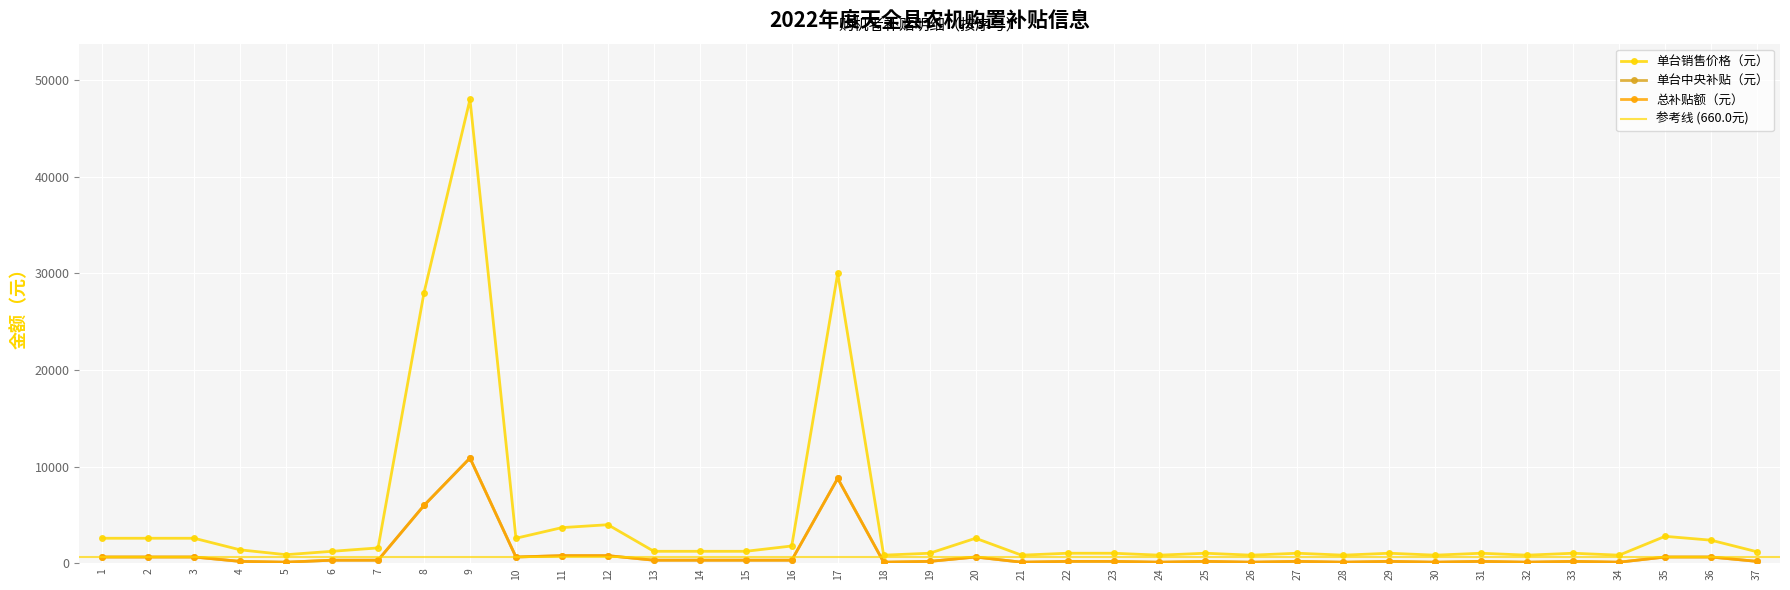

The 单台中央补贴（元） series shows 957.6 at 1. True or false?

False